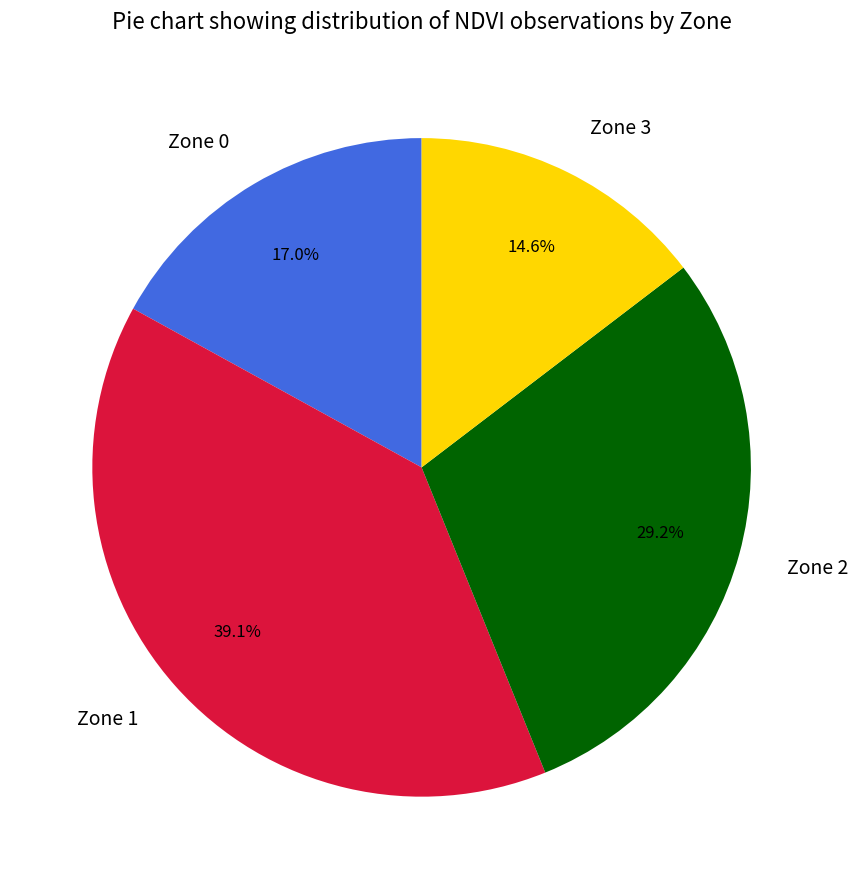

What percentage is NOT represented by Zone 3?

85.4%